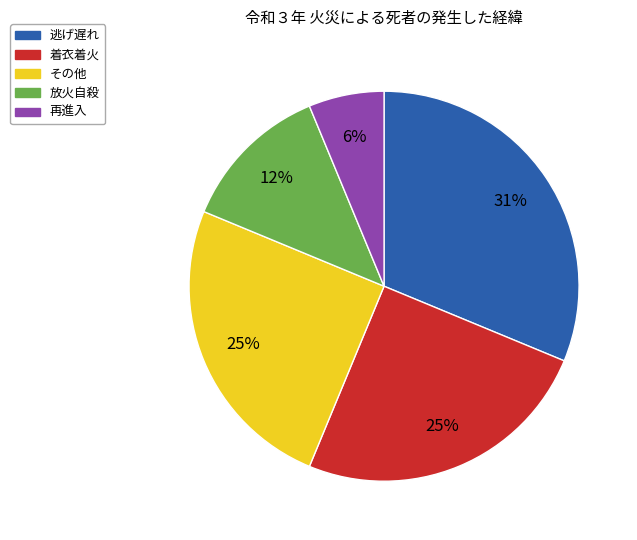

How many slices are in this pie chart?

5